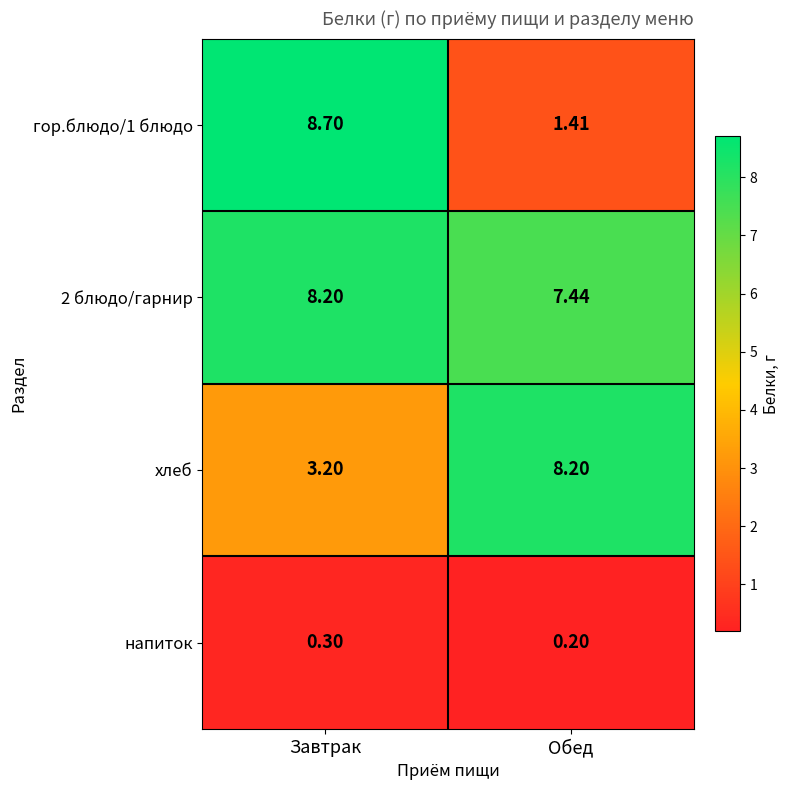

At which category is the sum across all series the highest?

Завтрак